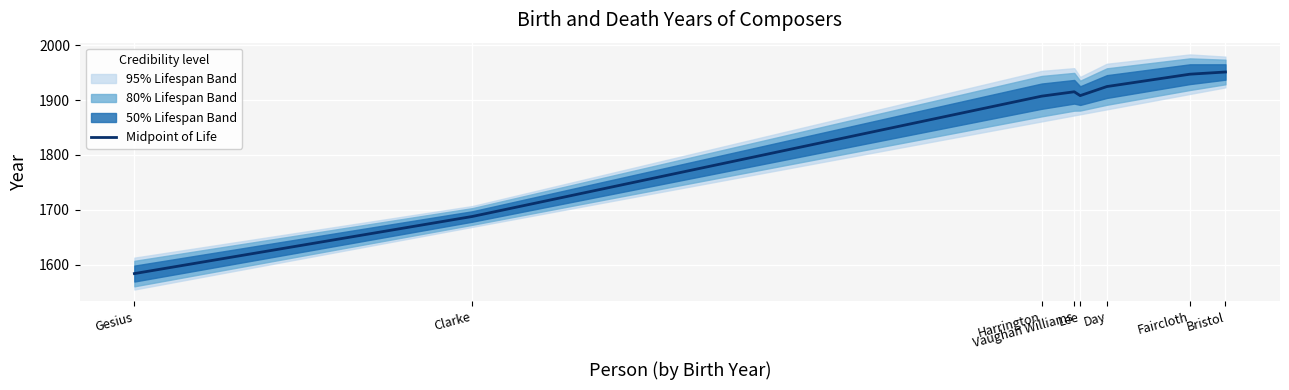

Reading right to left, transcribe all the data shown in this chart.

Bristol=1951.0	Faircloth=1947.0	Day=1924.5	Lee=1908.0	Vaughan Williams=1915.0	Harrington=1907.0	Clarke=1688.0	Gesius=1584.0